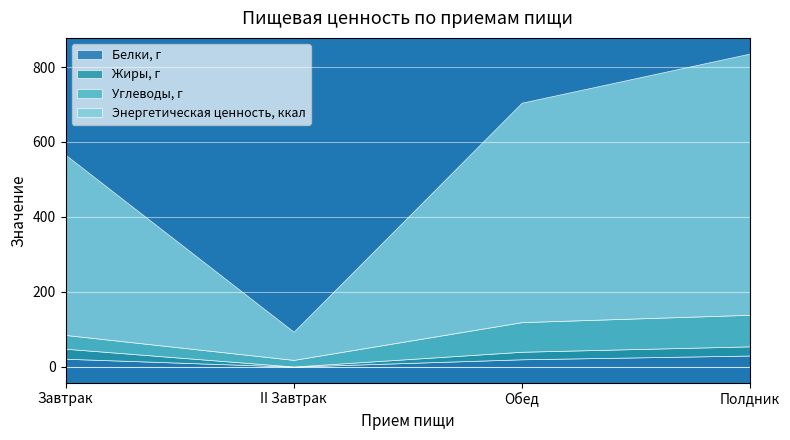

Rank the series at II Завтрак from highest to lowest value.

Энергетическая ценность, ккал, Углеводы, г, Белки, г, Жиры, г